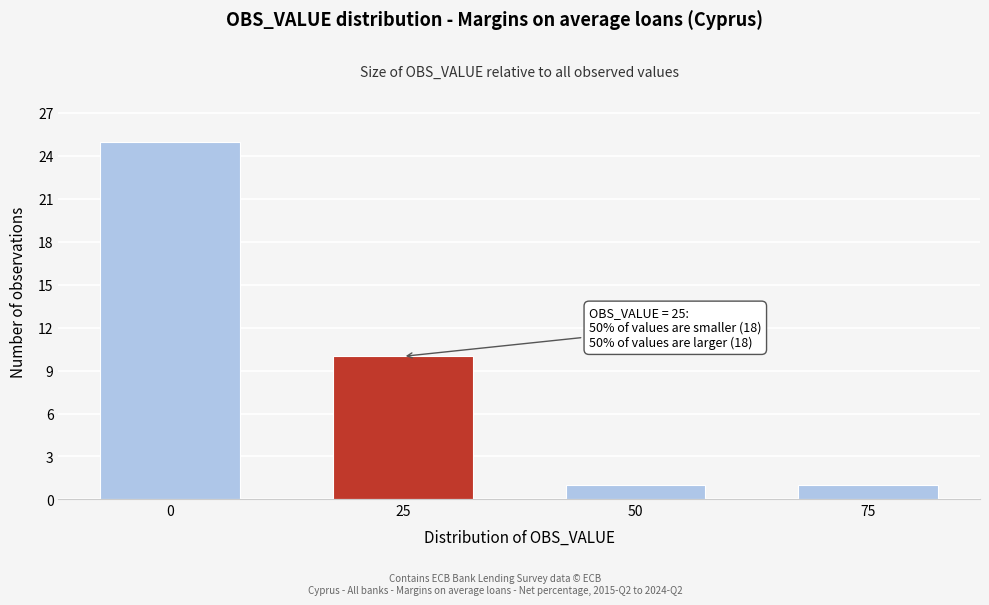

Reading right to left, list all the values displayed in this chart.

75=1	50=1	25=10	0=25